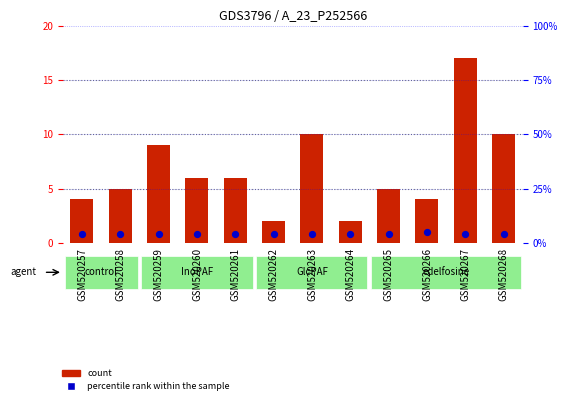

Which series has the largest total across all categories?

count